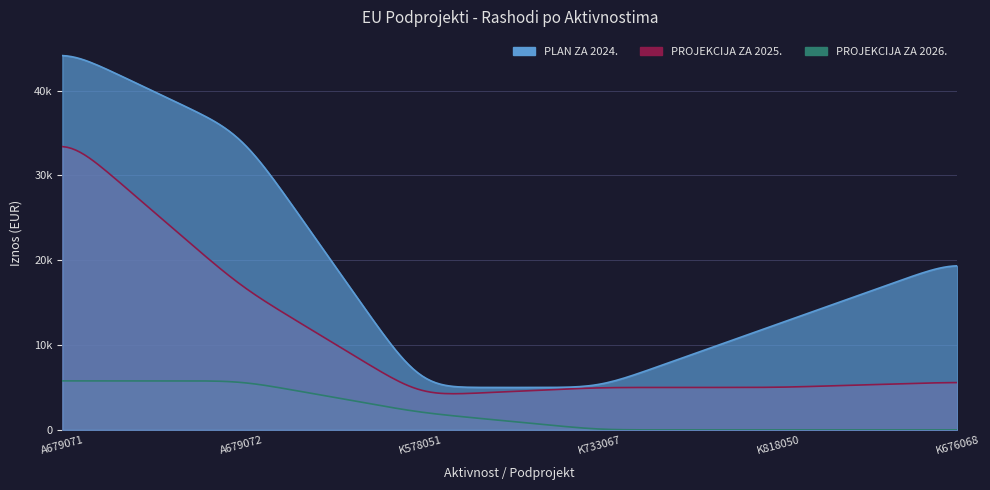

Is it true that PROJEKCIJA ZA 2026. equals 10142 at A679071?

False